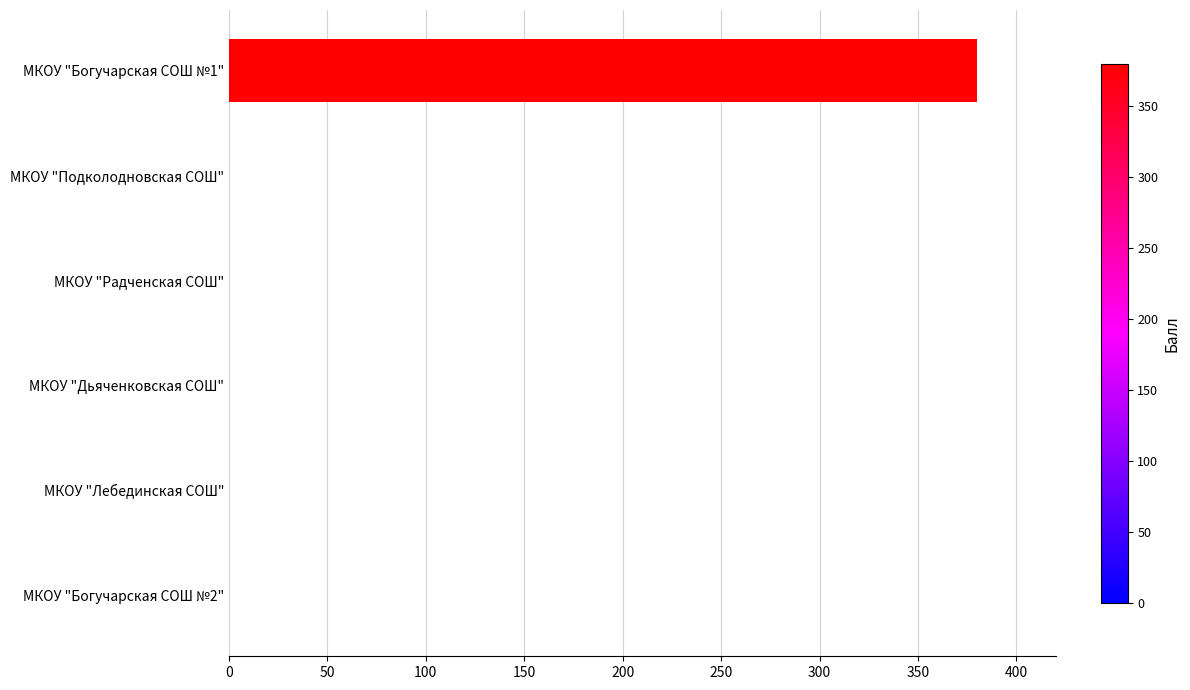

What is the sum of all values?

380